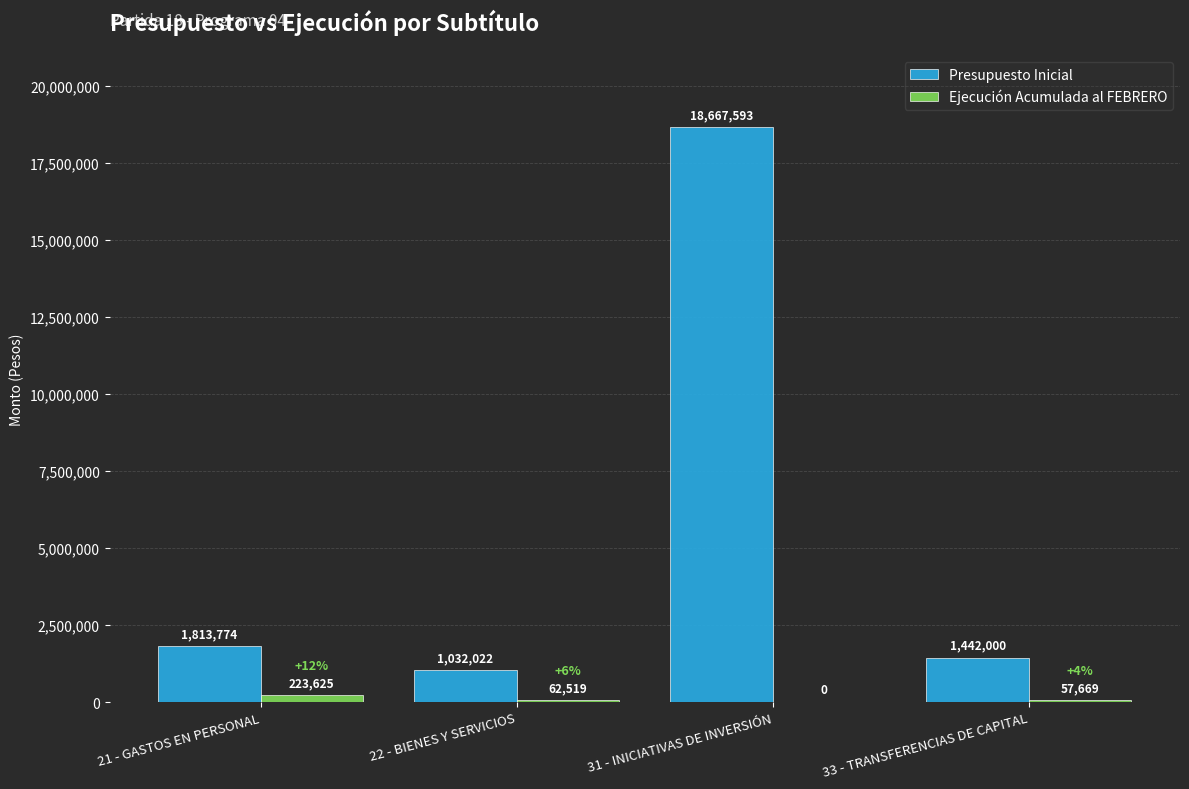

Is the value of Ejecución Acumulada al FEBRERO at 33 - TRANSFERENCIAS DE CAPITAL greater than the value of Presupuesto Inicial at 33 - TRANSFERENCIAS DE CAPITAL?

No